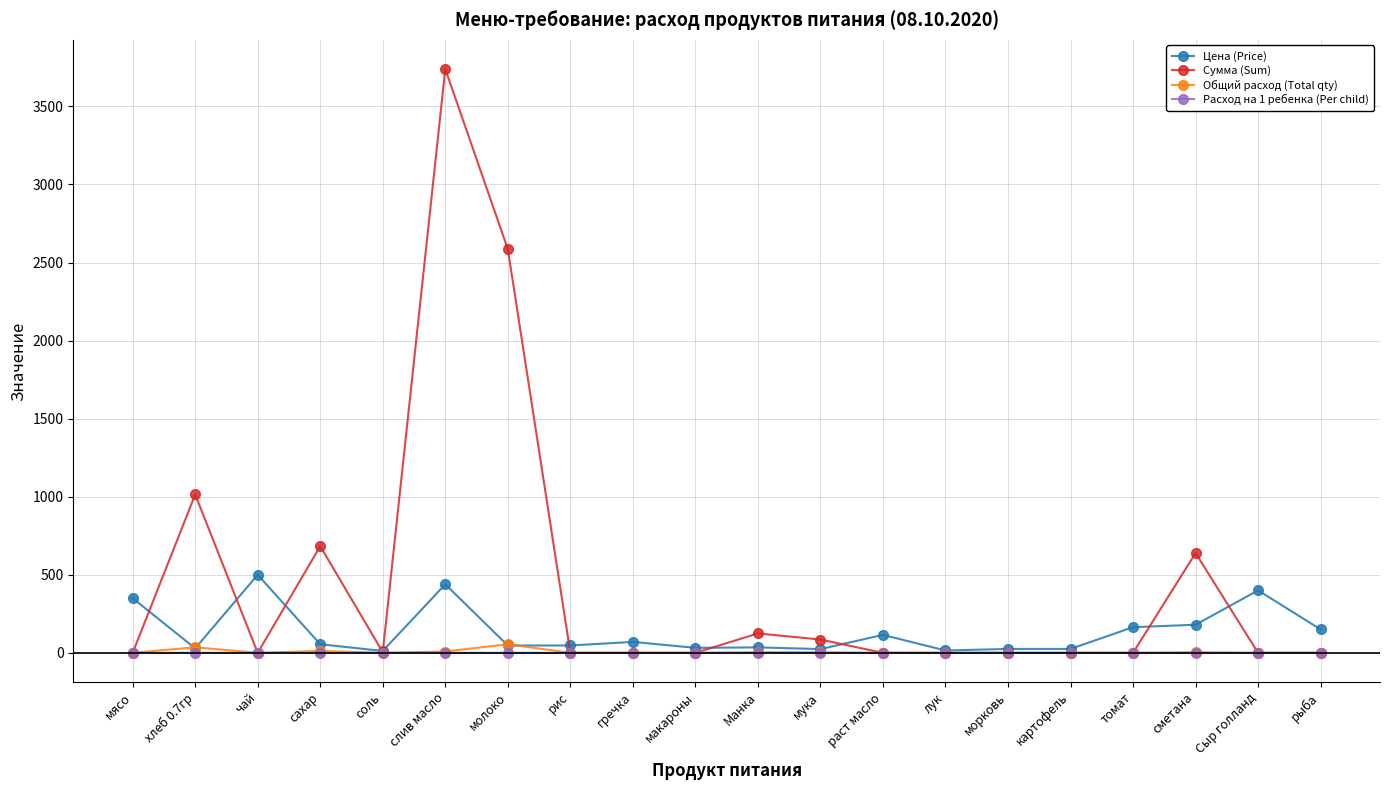

The value of Сумма (Sum) at гречка is 0.0. True or false?

True